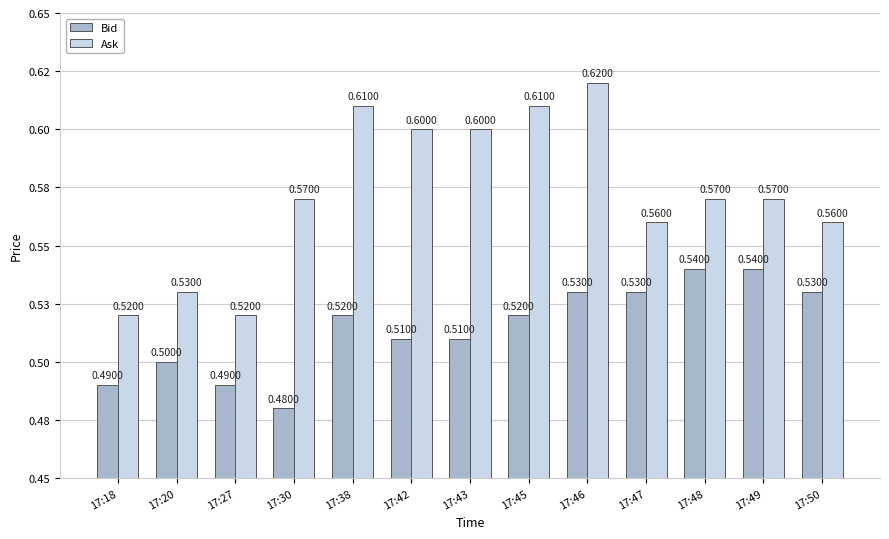

List the series in order of their overall mean, lowest first.

Bid, Ask